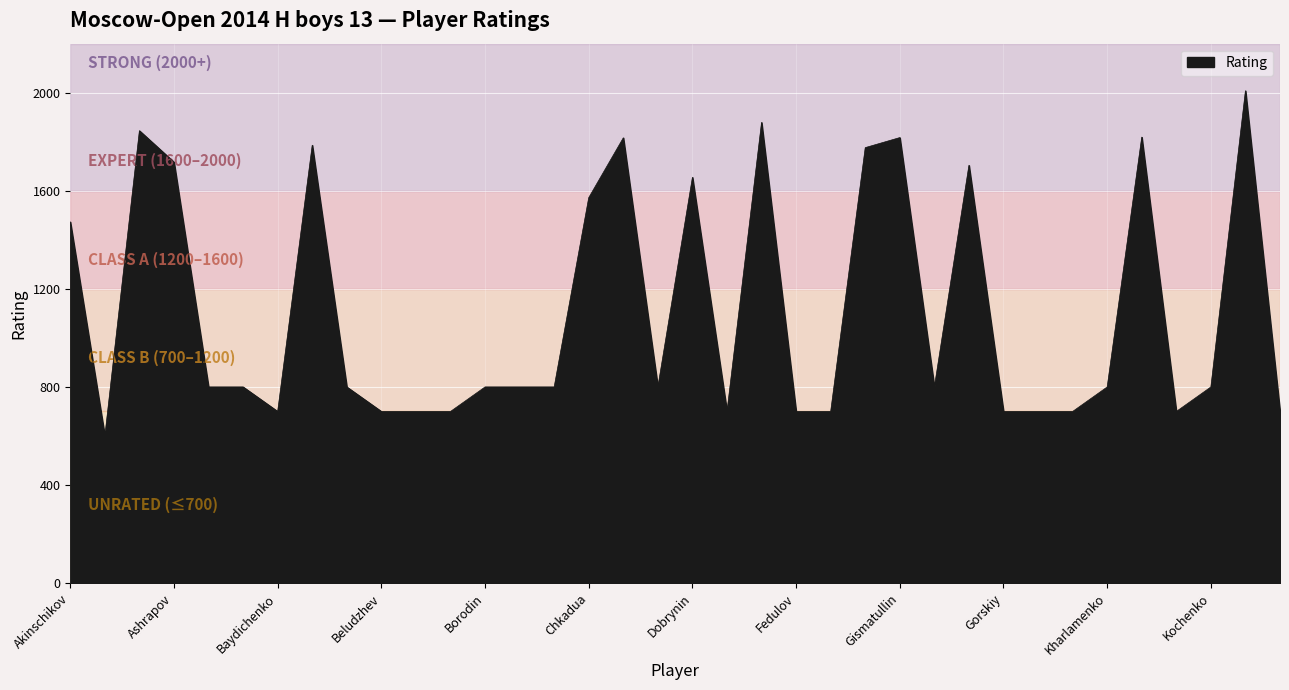

What is the difference between the maximum and minimum values?

1408